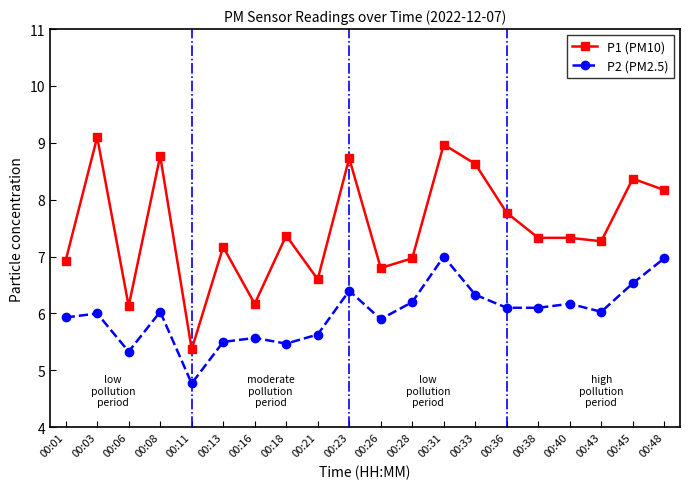

Which series has the largest total across all categories?

P1 (PM10)